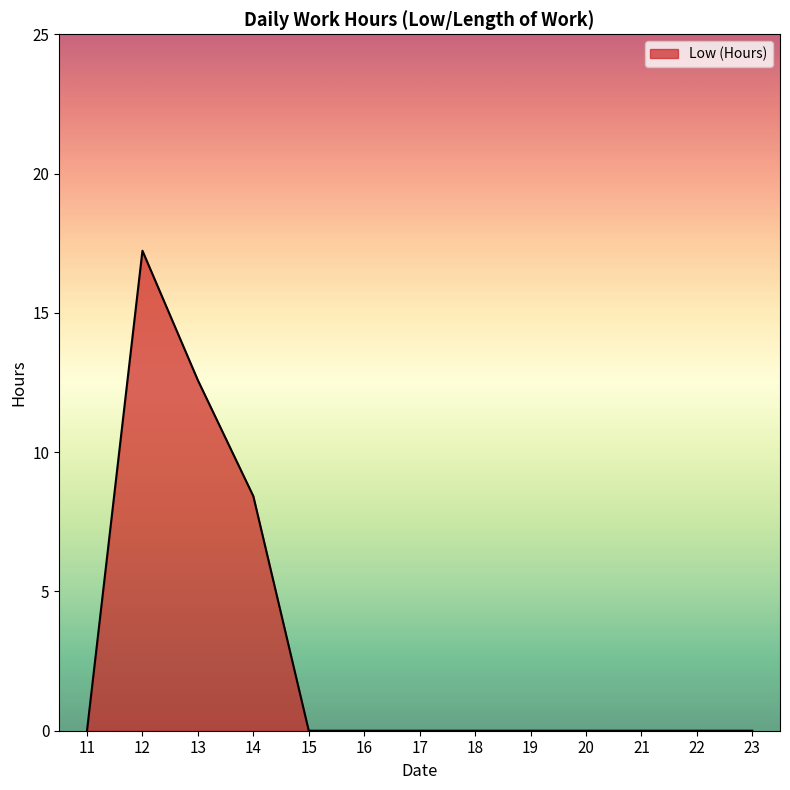

What is the sum of the values at 12 and 23?

17.2